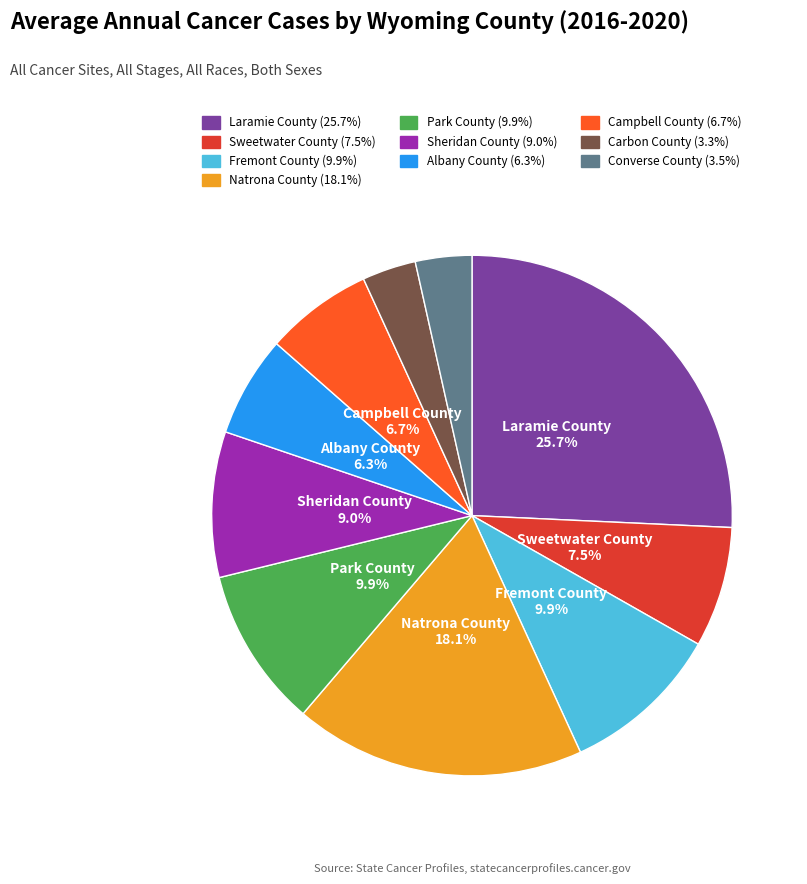

Which has a higher value, Natrona County or Converse County?

Natrona County